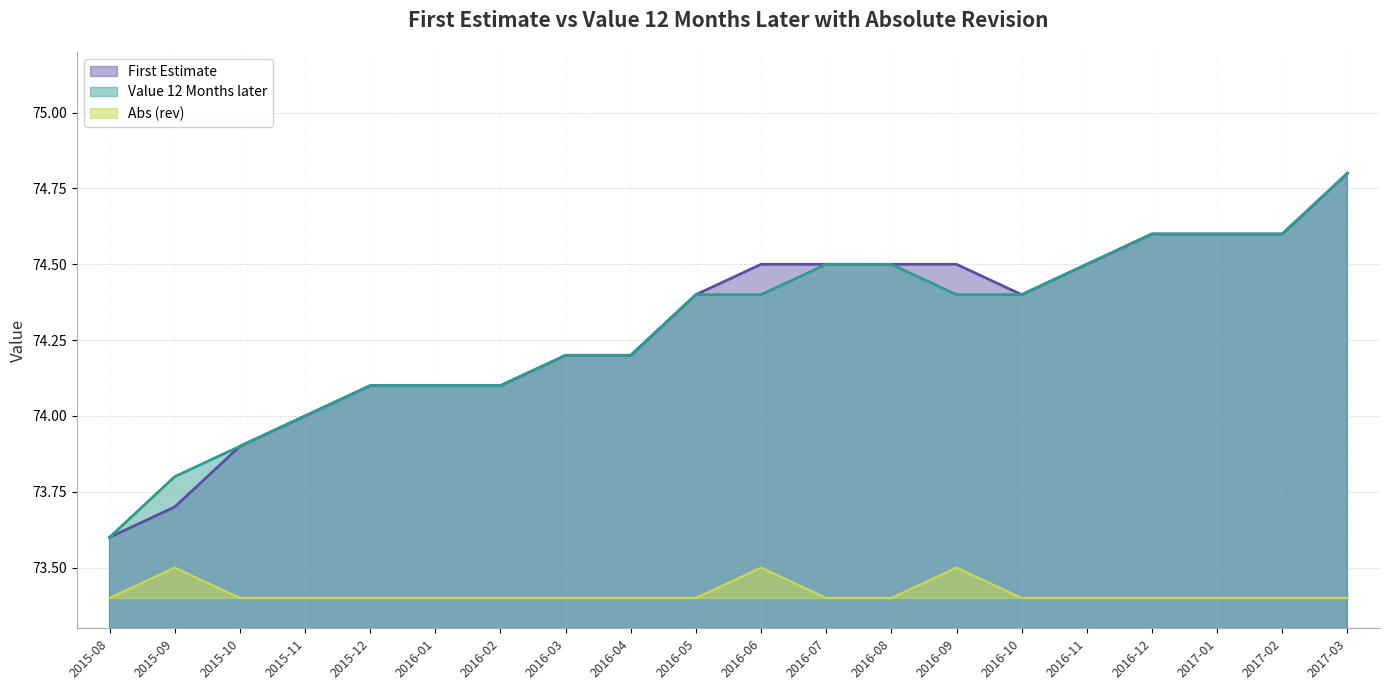

What is the total value across all series at 2015-09?

221.0